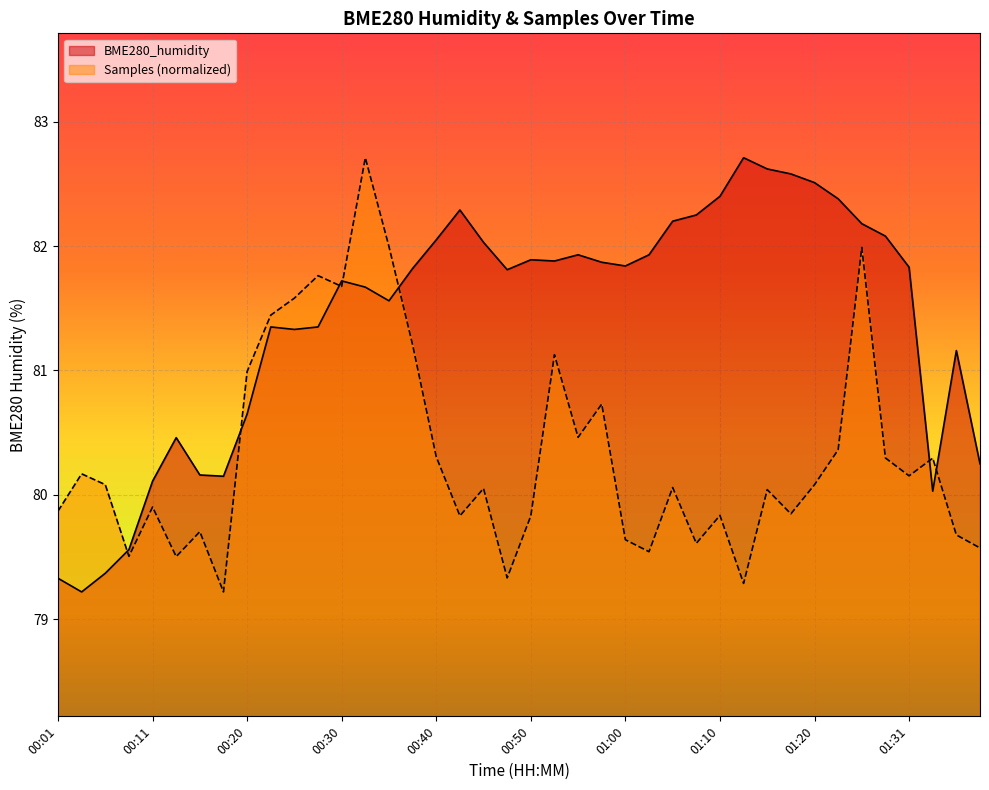

What value does the Samples series have at 01:05?

80.1